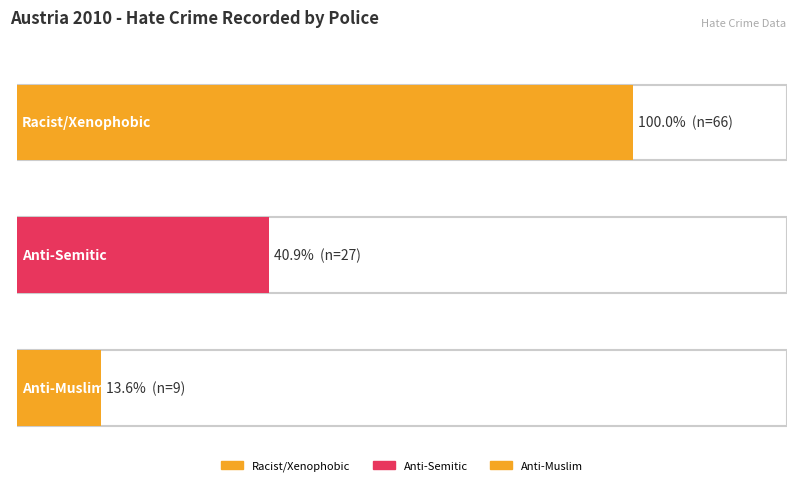

Approximately how many times larger is the value at Anti-Semitic hate crime compared to Racist and xenophobic hate crime?

0.4